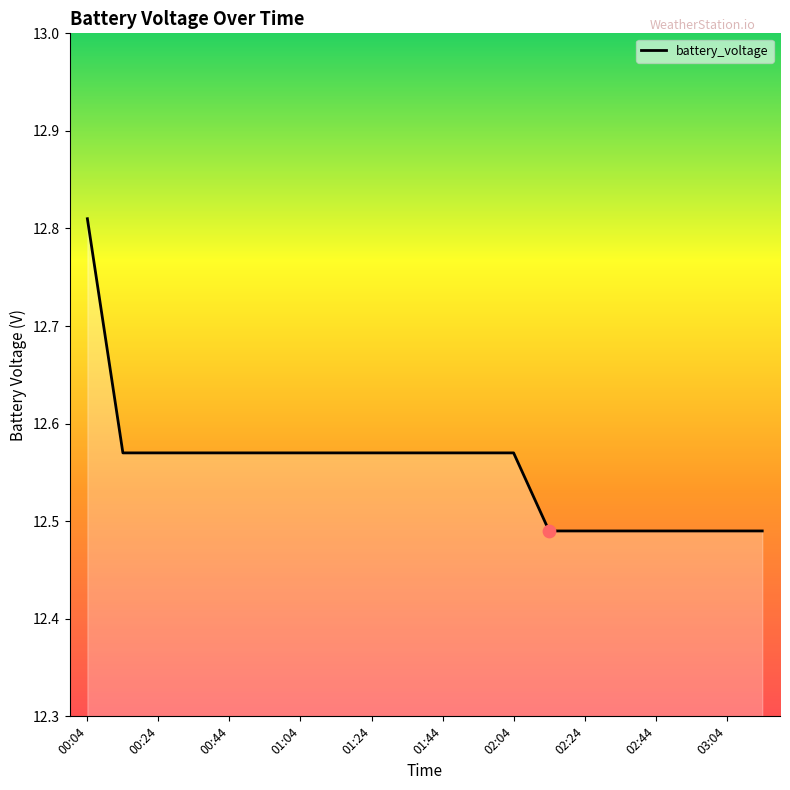

What is the difference between the maximum and minimum values?

0.3